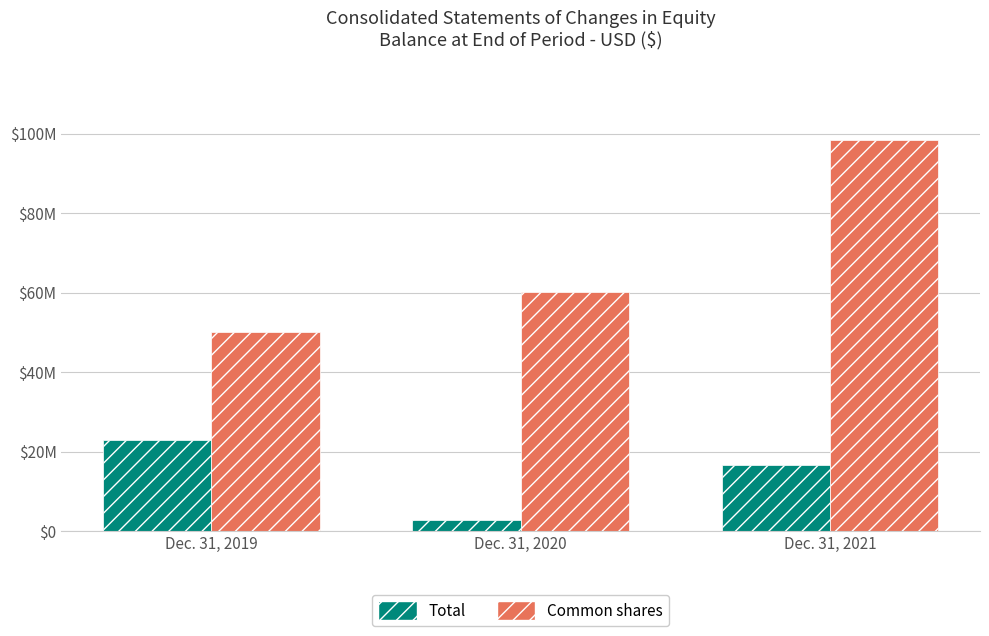

What is the difference between the Common shares values at Dec. 31, 2019 and Dec. 31, 2020?

9943886